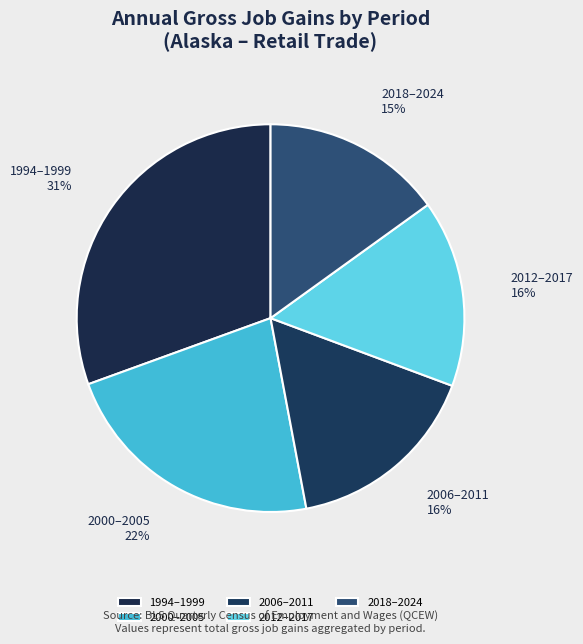

Which has a higher value, 2000–2005 or 1994–1999?

1994–1999